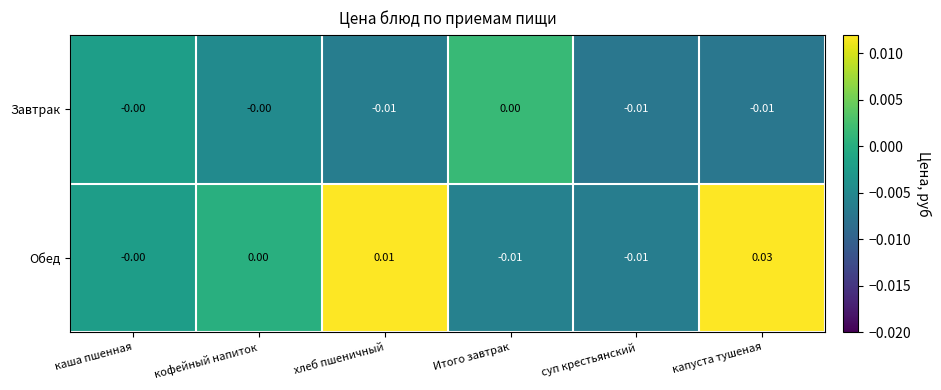

At which category is the sum across all series the highest?

капуста тушеная